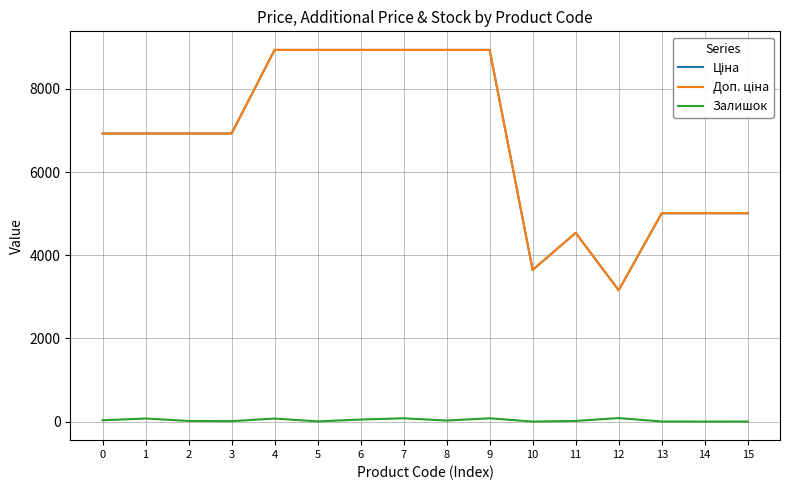

What is the greatest value displayed?

8934.1